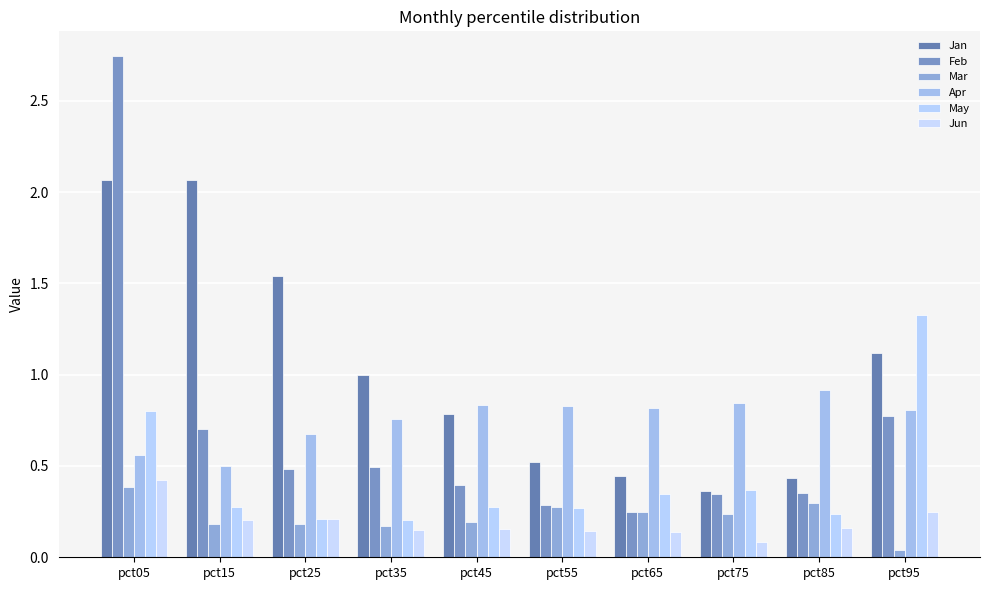

What is the difference between the Apr values at pct25 and pct55?

0.2